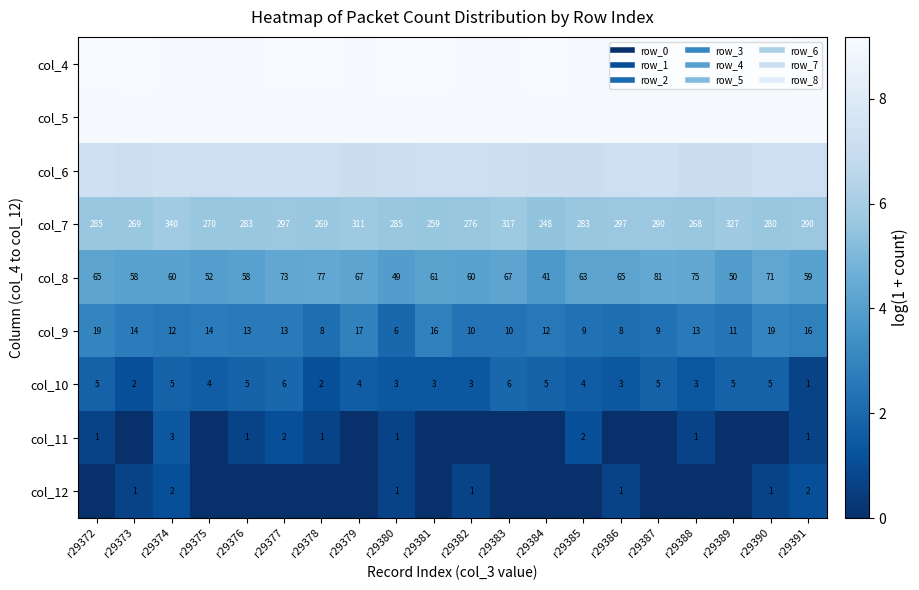

The col_5 series shows 14.8 at r29379. True or false?

False